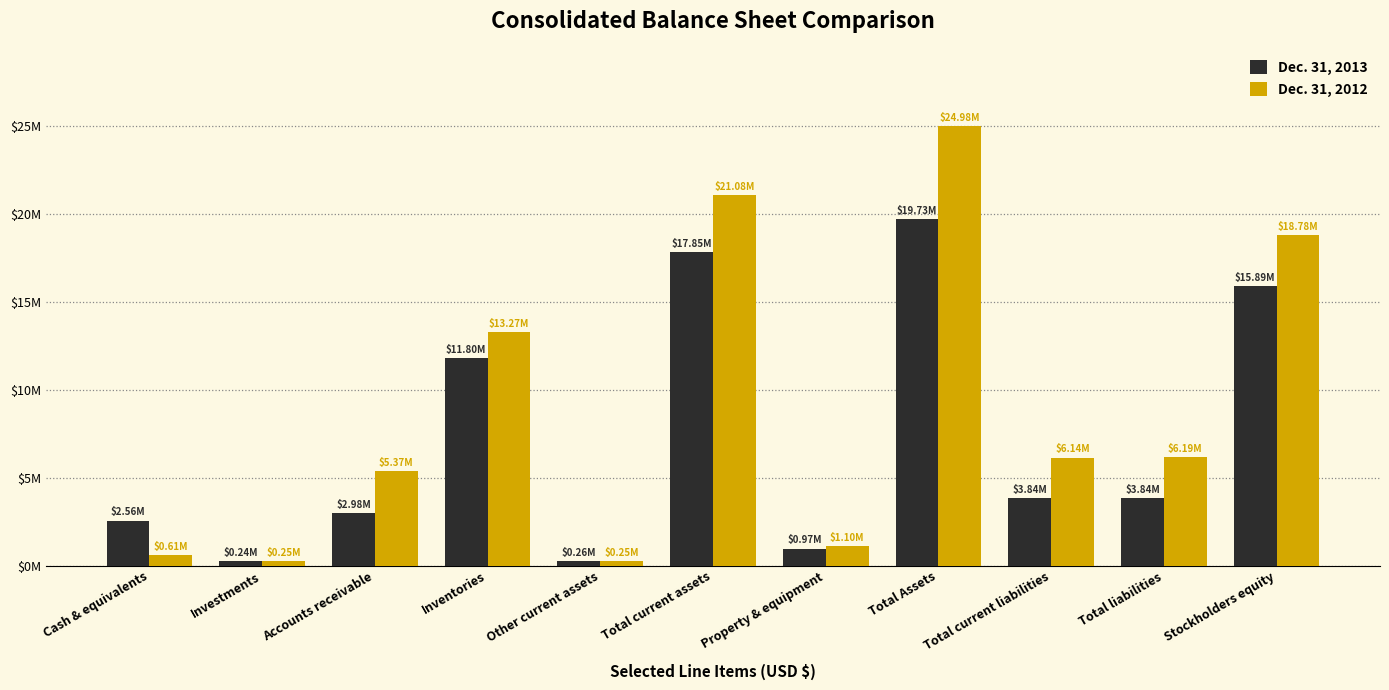

What position from the right is Cash & equivalents?

11